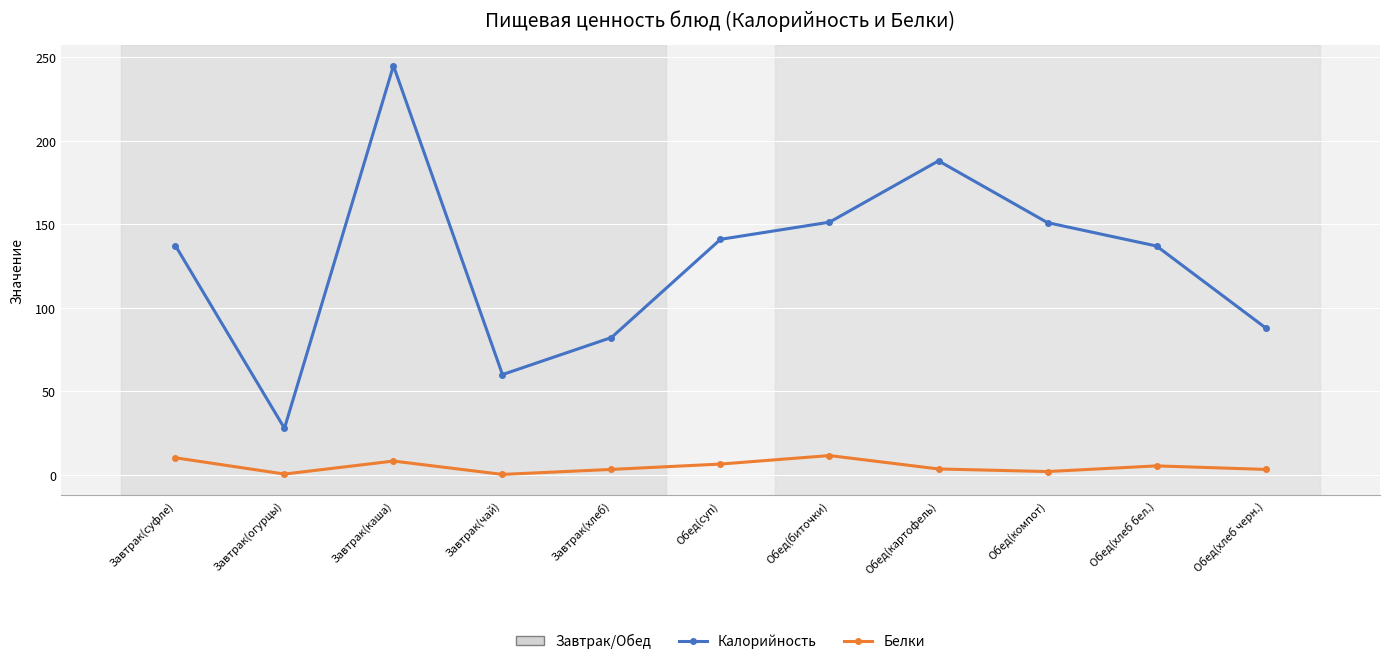

At which category does Белки reach its first local peak?

Завтрак(каша)